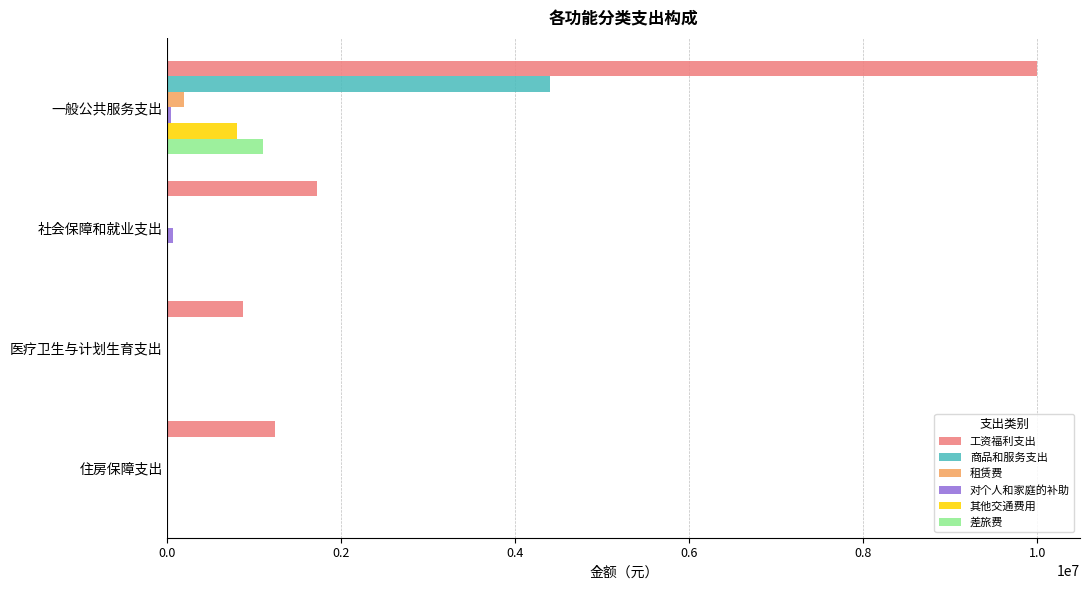

What is the sum of all 差旅费 values?

1096284.0